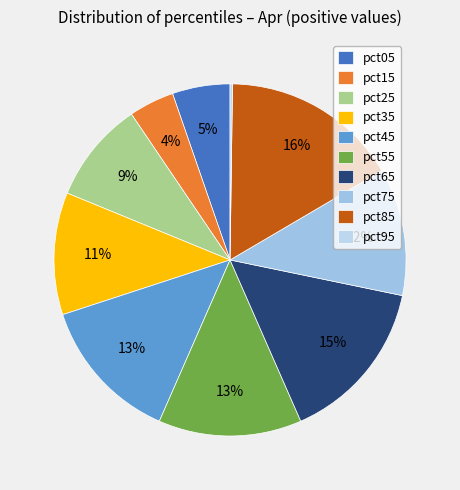

Is there a majority slice in this chart?

No